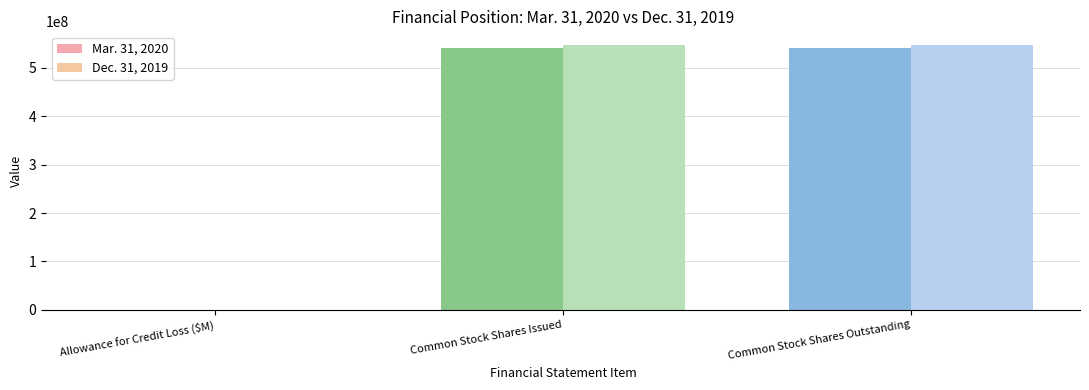

How many groups of bars are there?

3